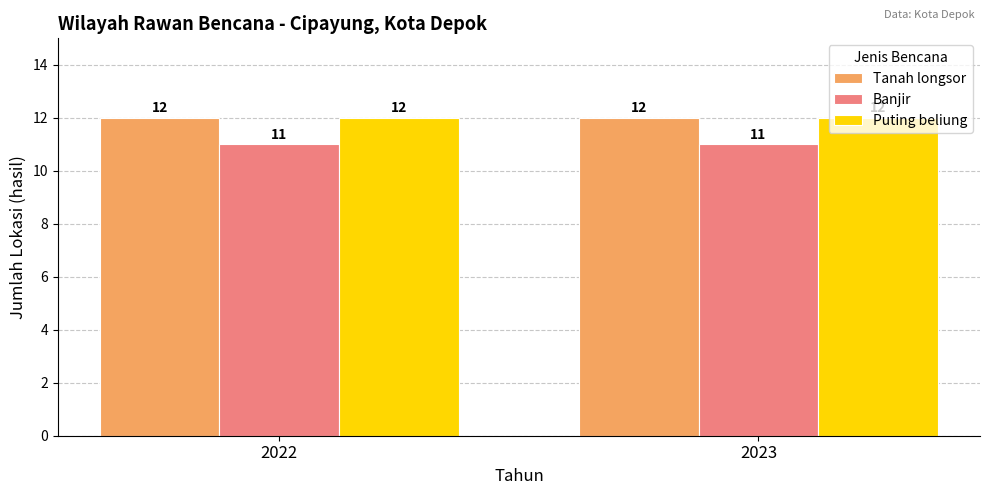

How many categories are shown in the chart?

2